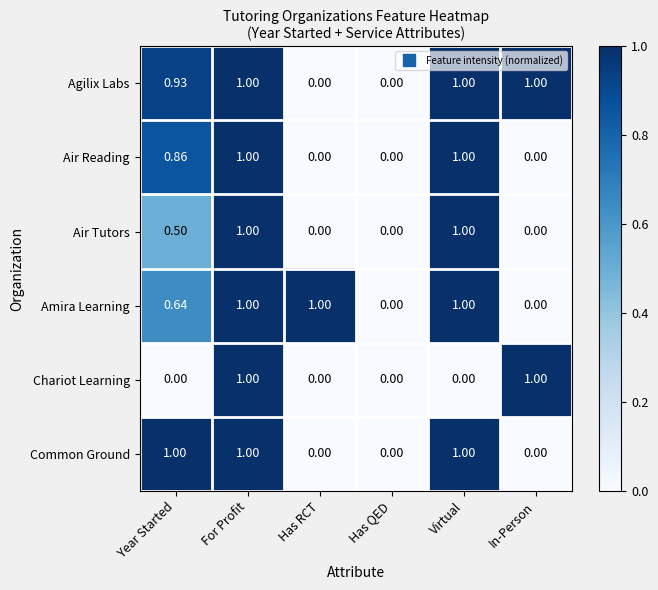

Which series changed the most between Year Started and Has QED?

Common Ground